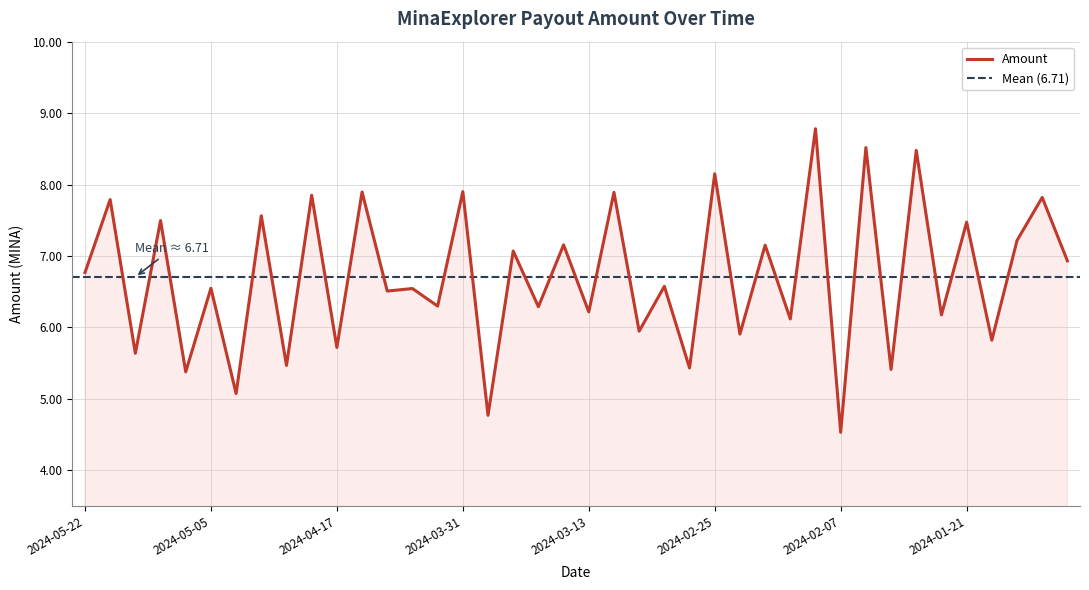

What is the greatest value displayed?

8.8